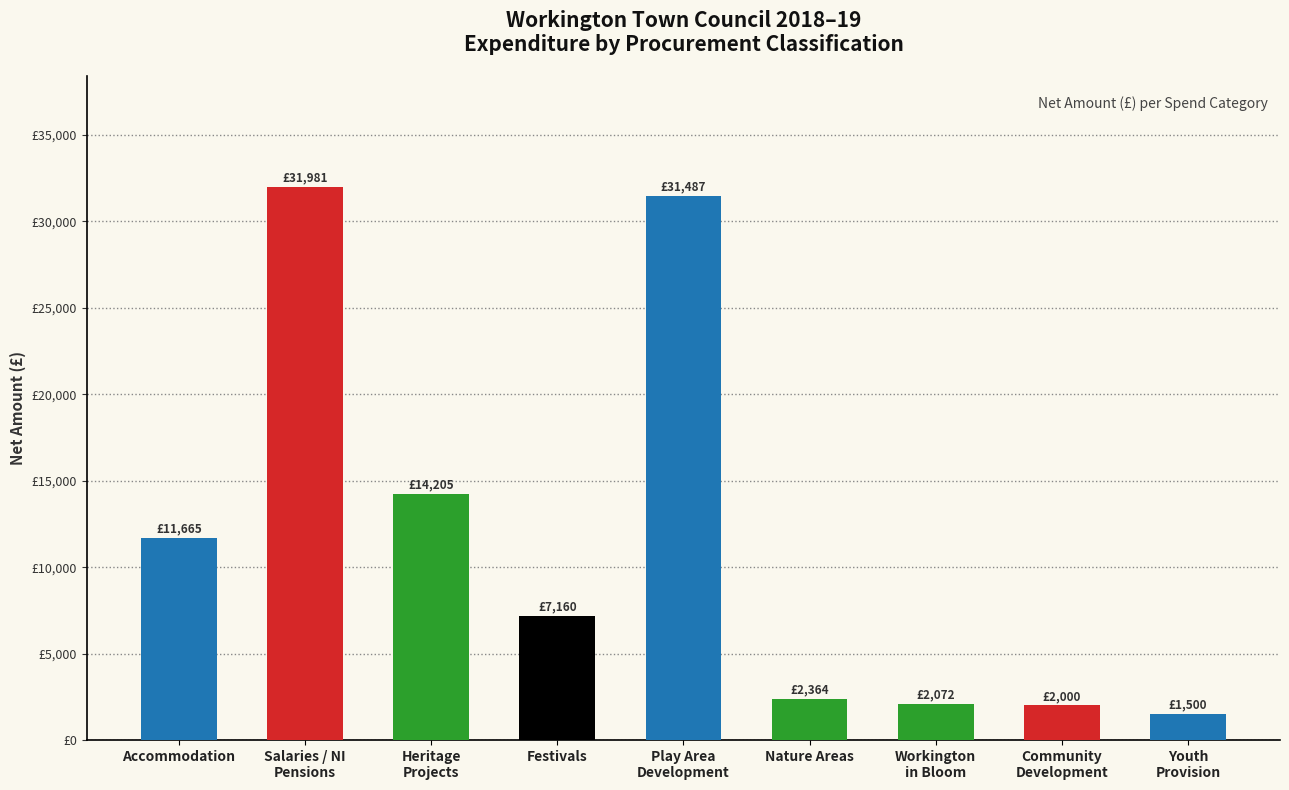

Does the chart contain any negative values?

No